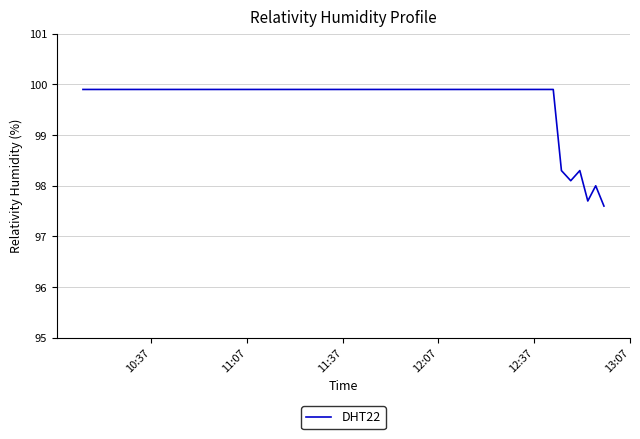

What is the smallest value displayed?

97.6